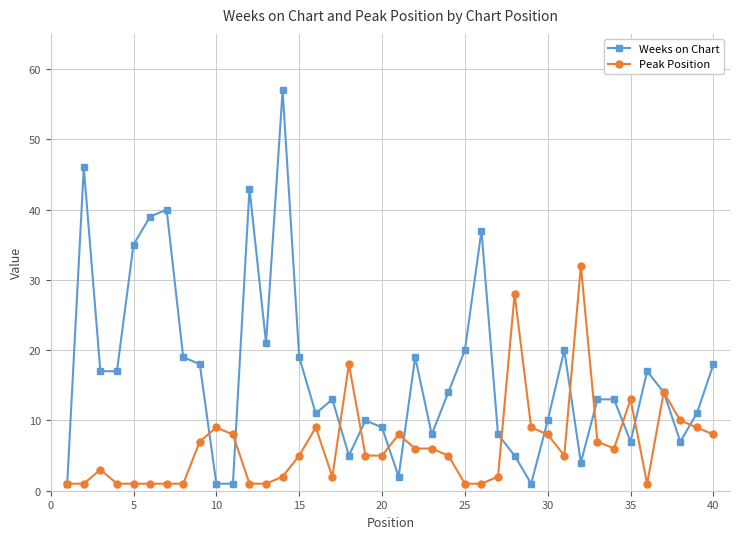

Which series has the widest spread of values?

Weeks on Chart